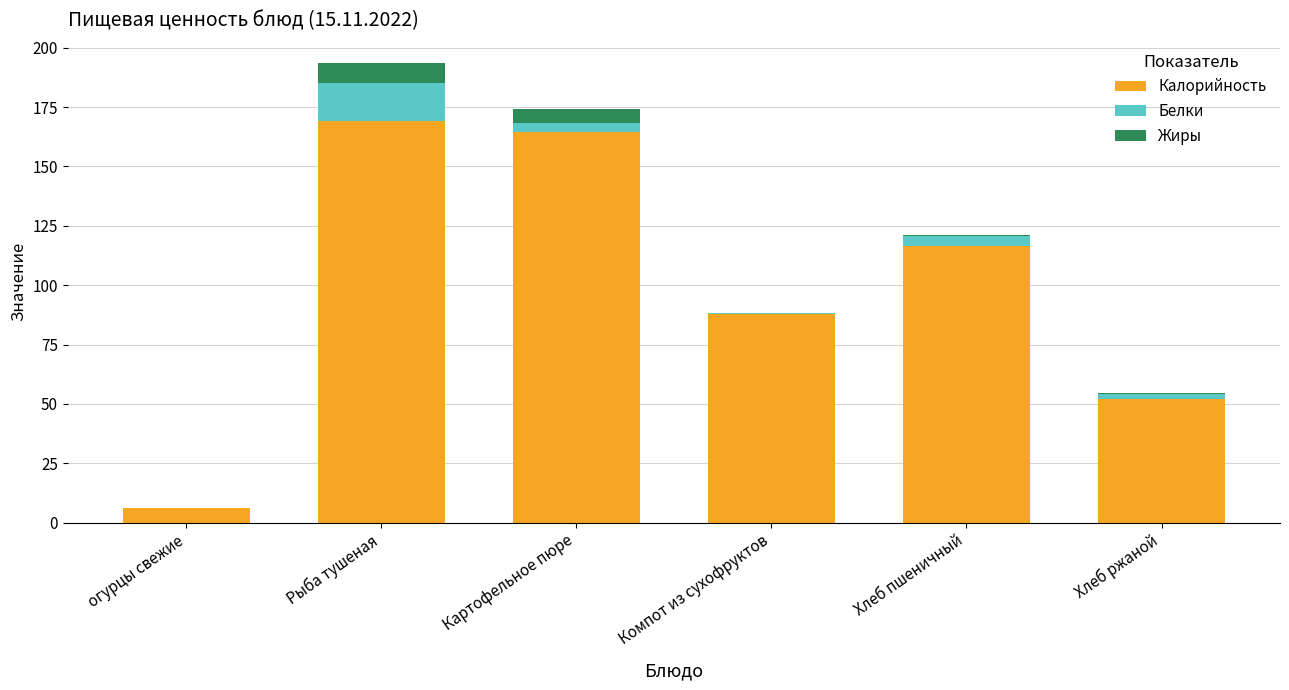

Is it true that Калорийность equals 38.1 at Компот из сухофруктов?

False